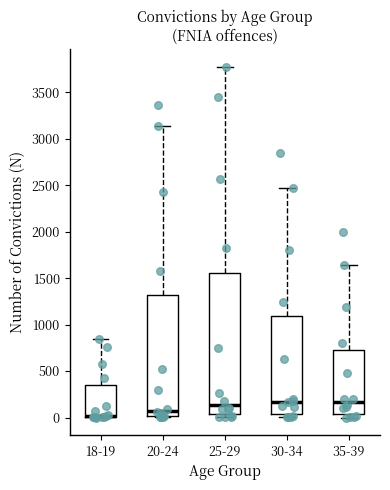

Comparing the boxes themselves (not the whiskers), which one is the tallest?

25-29